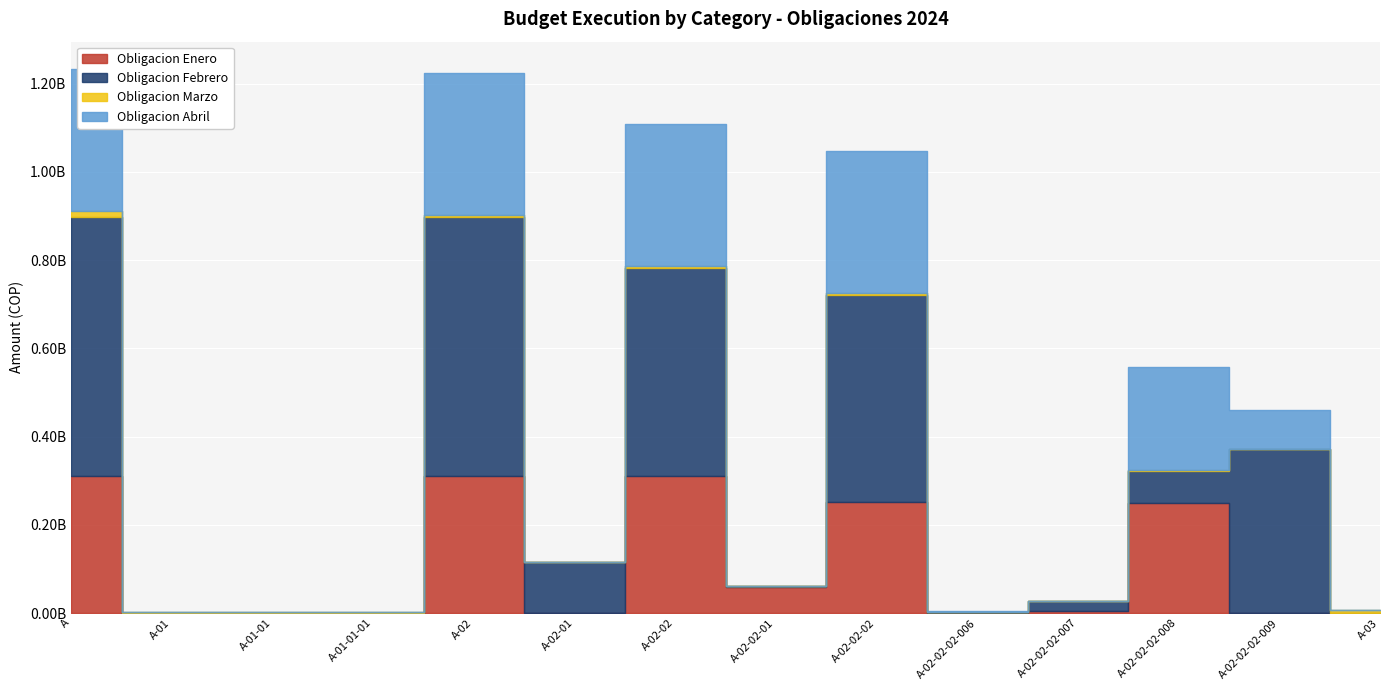

True or false: Obligacion Marzo and Obligacion Abril intersect in this chart.

True